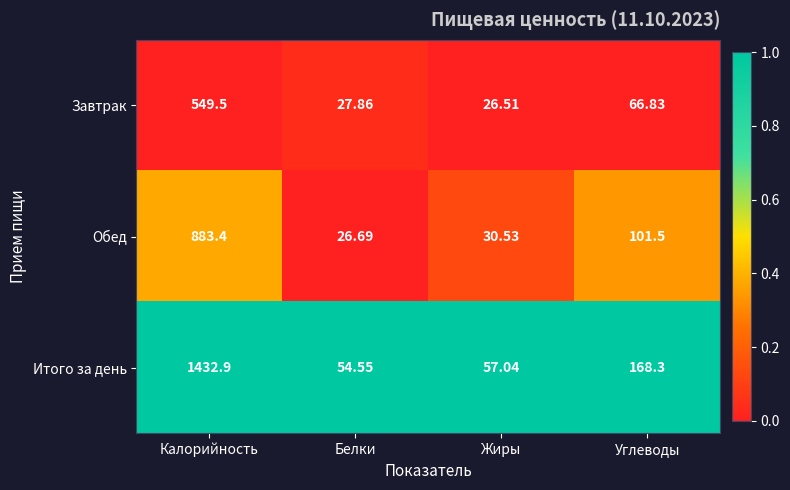

Rank the categories by Итого за день value from lowest to highest.

Белки, Жиры, Углеводы, Калорийность